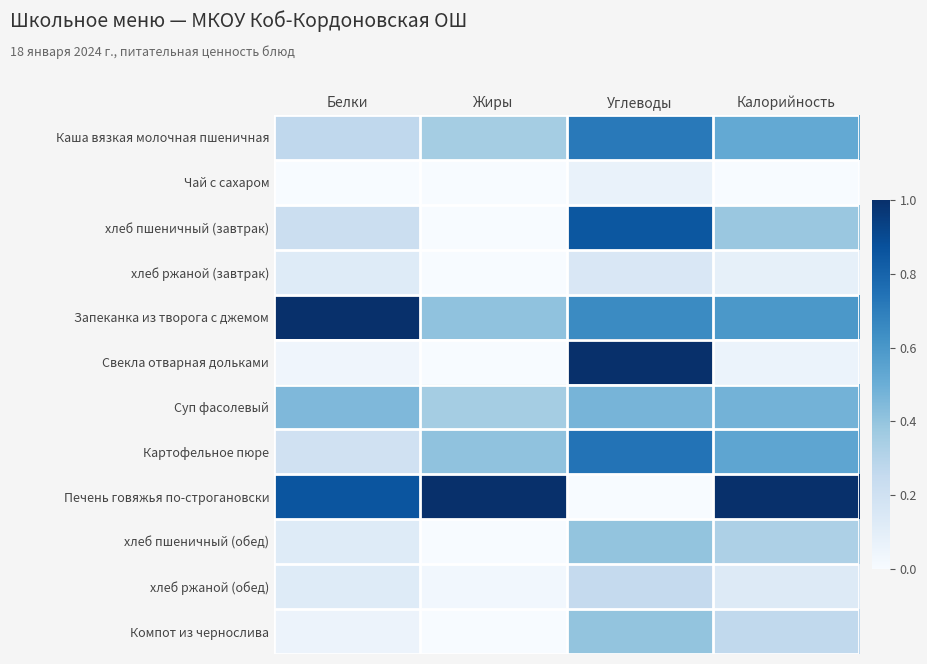

At which category is the sum across all series the highest?

Углеводы